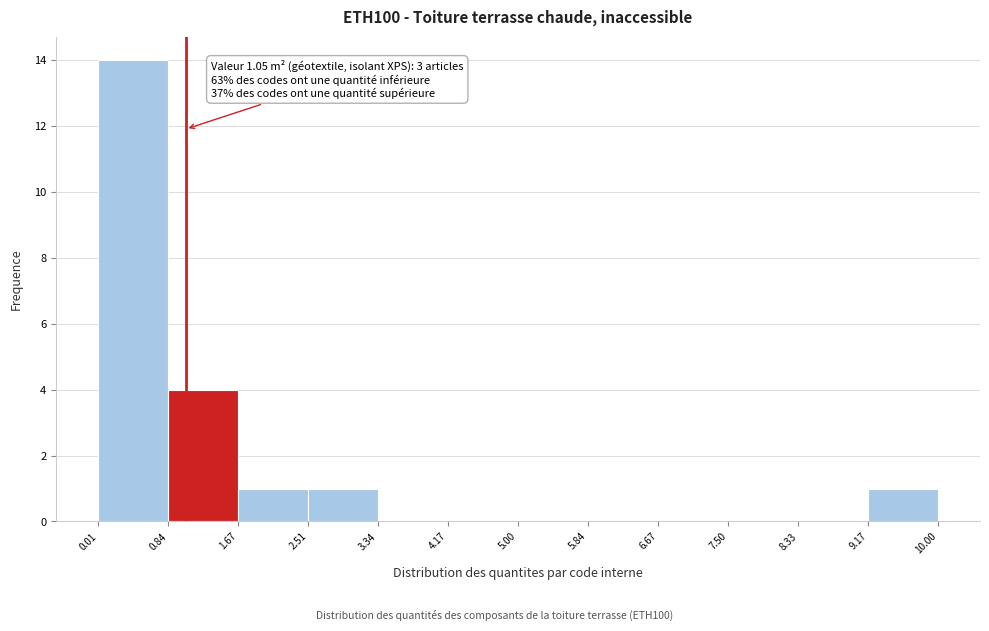

Over which range of the x-axis is the bar tallest?

0.01 to 0.84